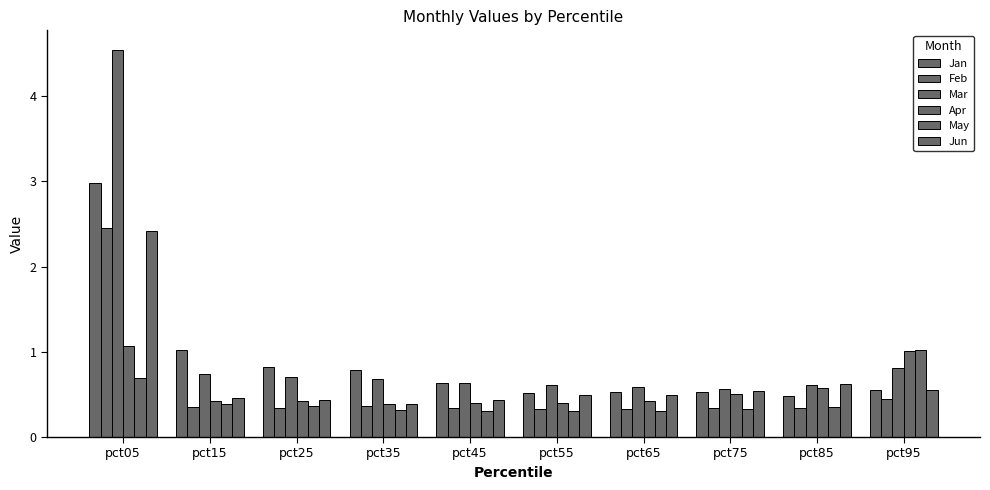

Are the bars grouped side by side (vs. stacked)?

Yes